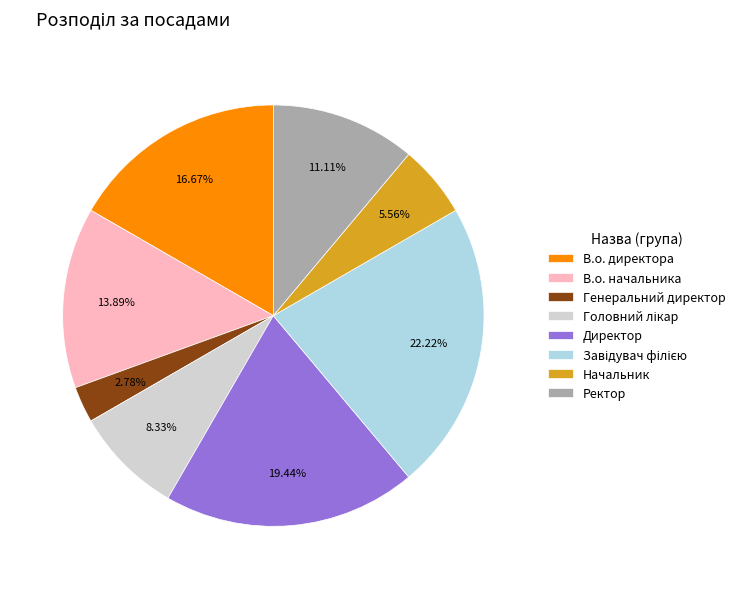

Does Начальник represent more than half of the total?

No